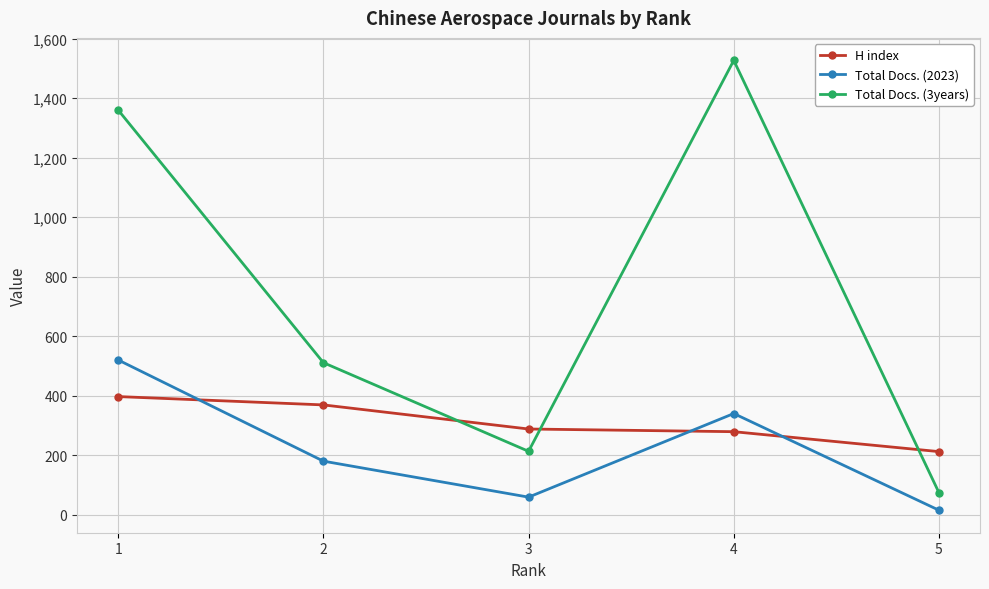

How many categories are shown in the chart?

5